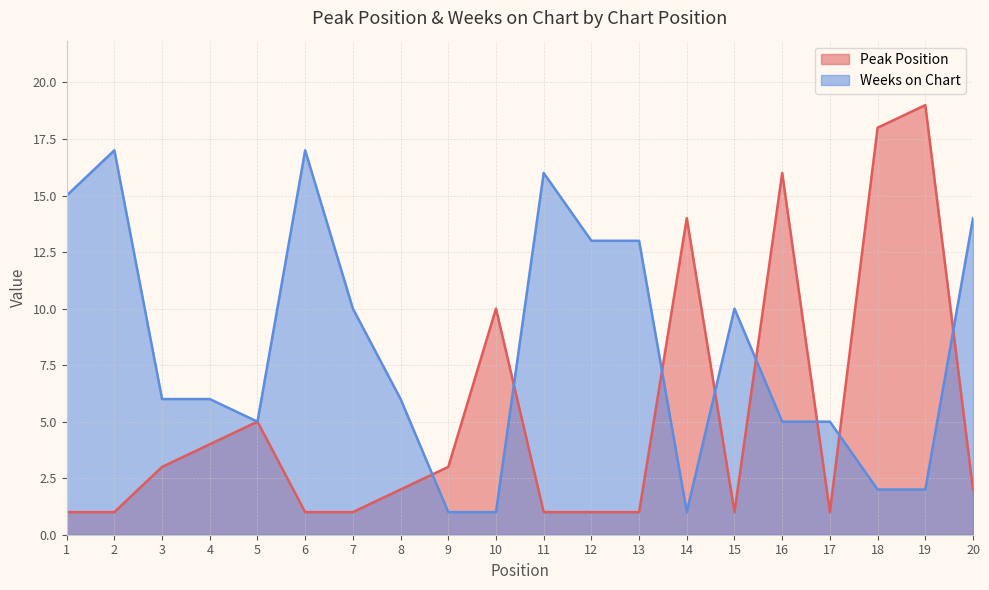

The Peak Position series shows 1 at 8. True or false?

False